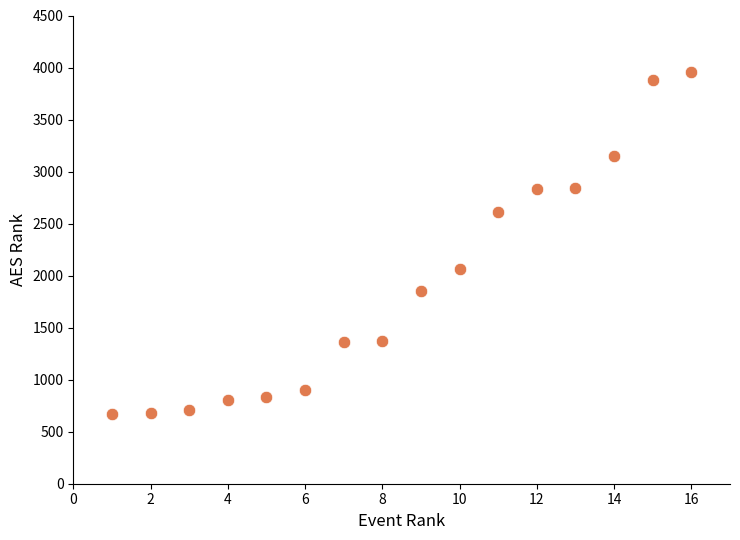

What is the range of X values (max minus min)?

15